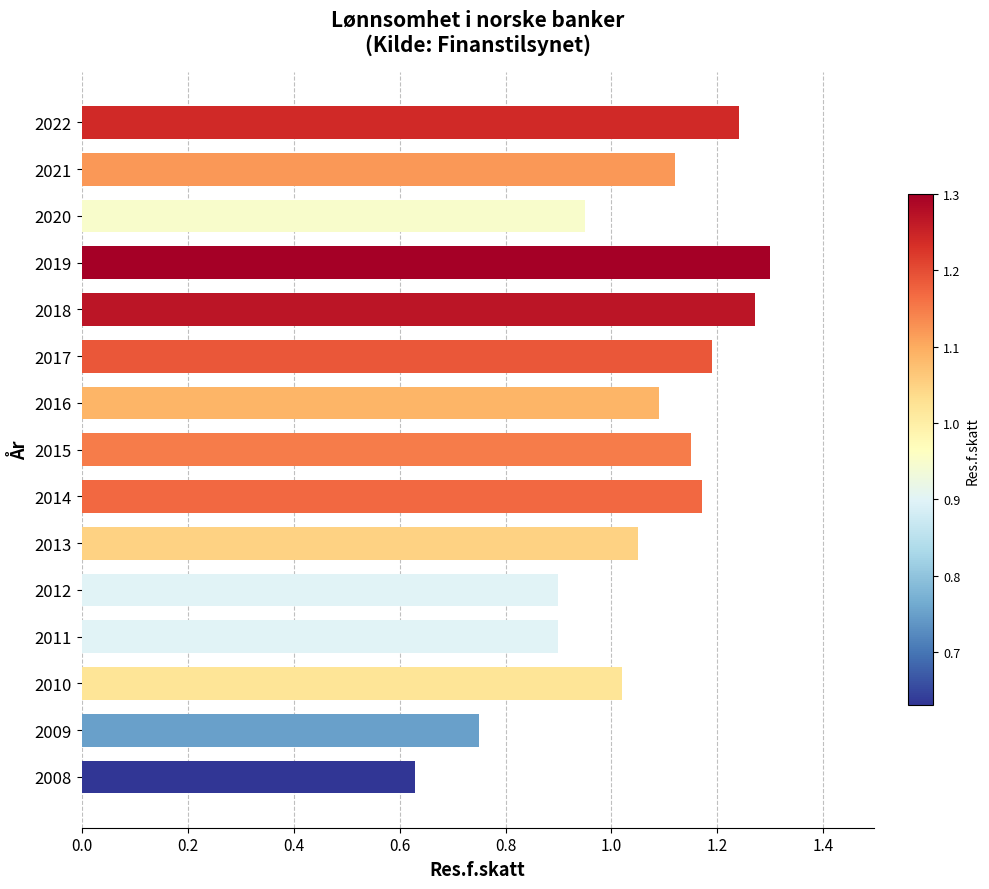

Which label corresponds to the smallest value in the chart?

2008